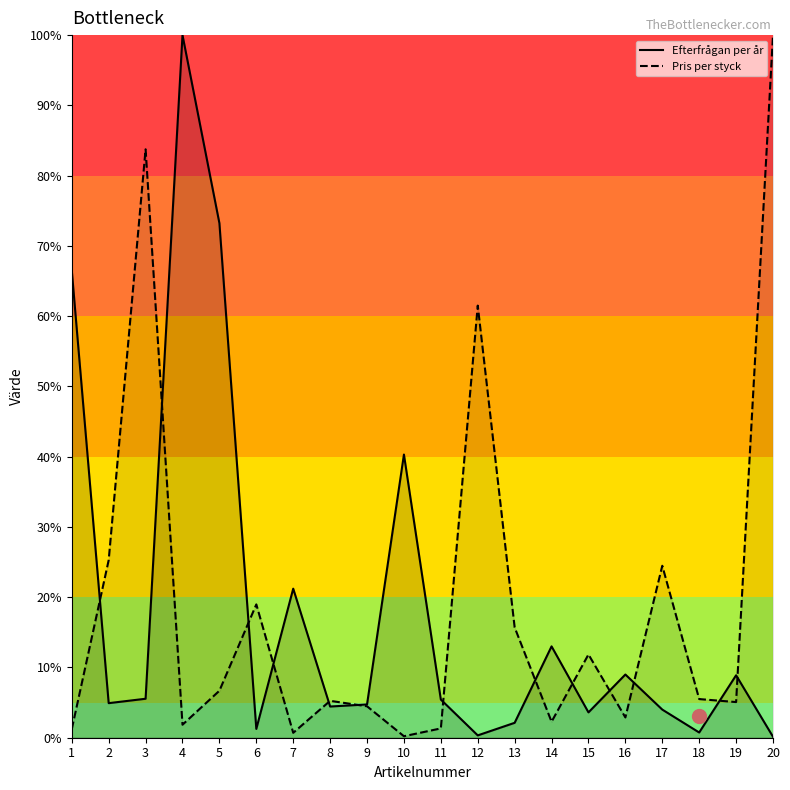

At which label does Efterfrågan per år reach its peak?

4